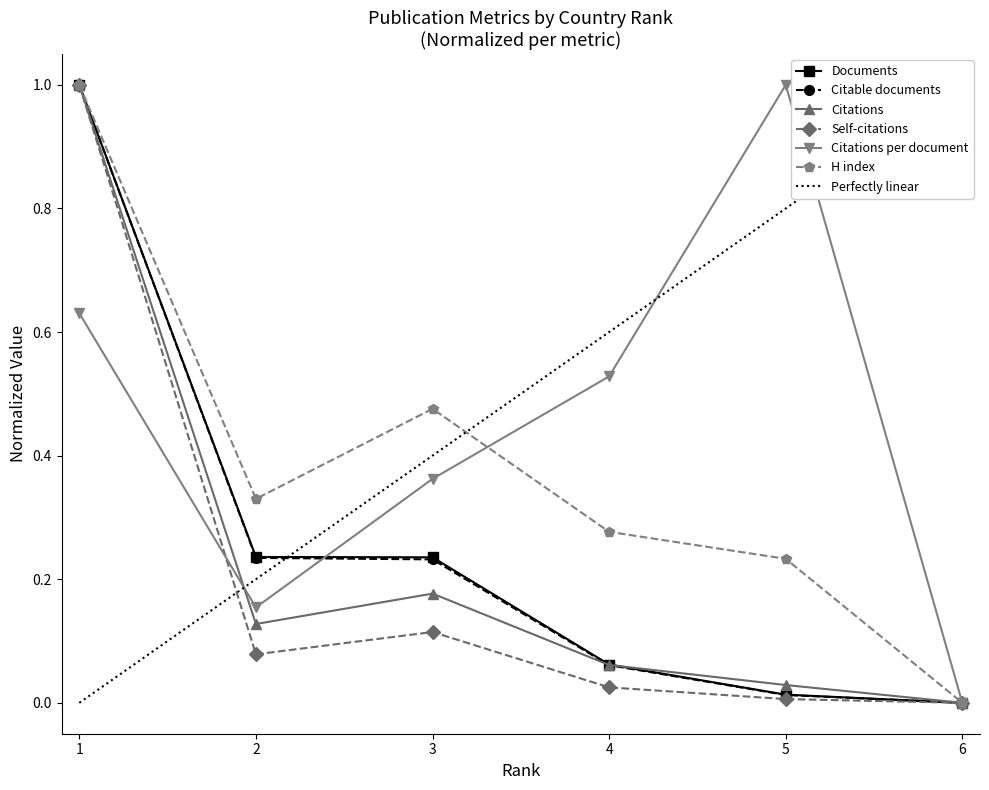

Between 2 and 4, which is larger?

2